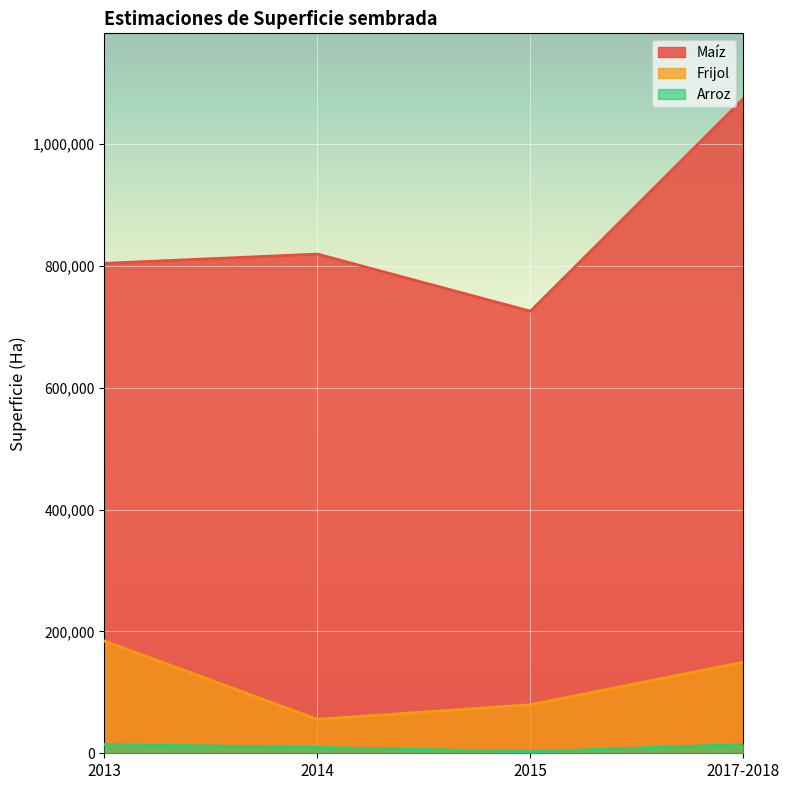

What is the average value of the Arroz series?

8870.5